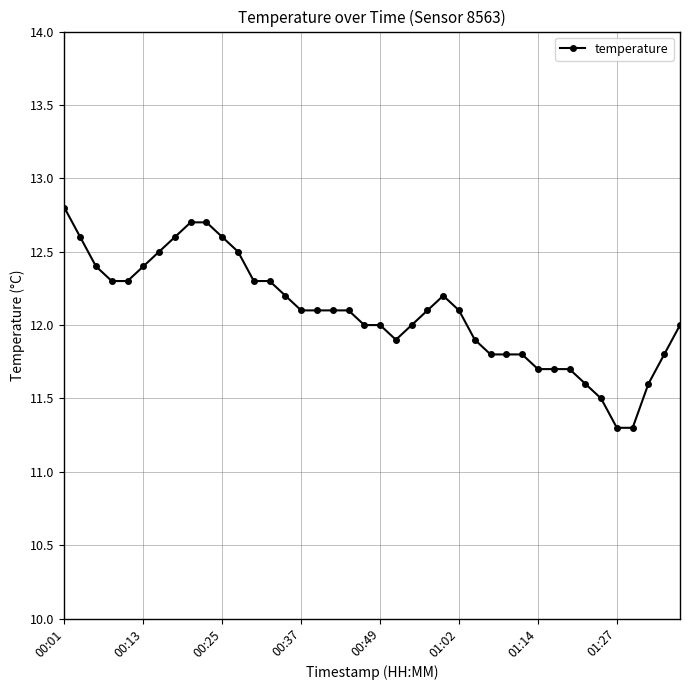

True or false: the data has more than 0 interior local peaks.

True